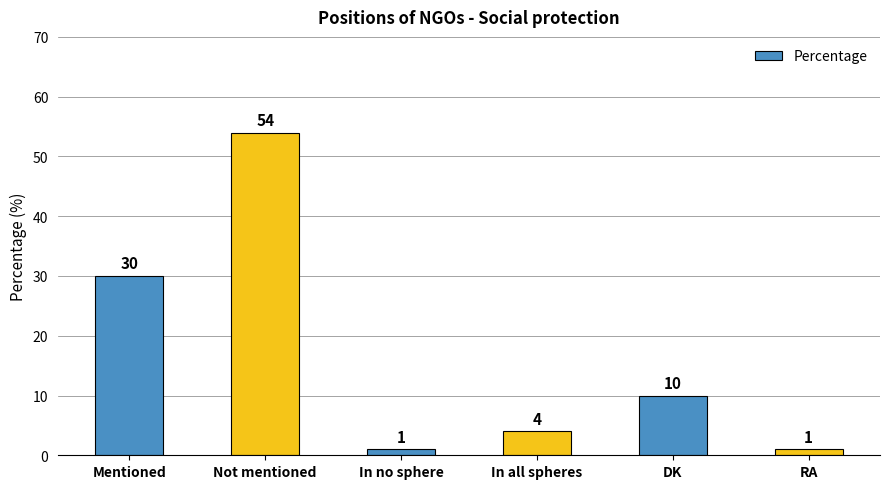

At which label is the value closest to 27?

Mentioned